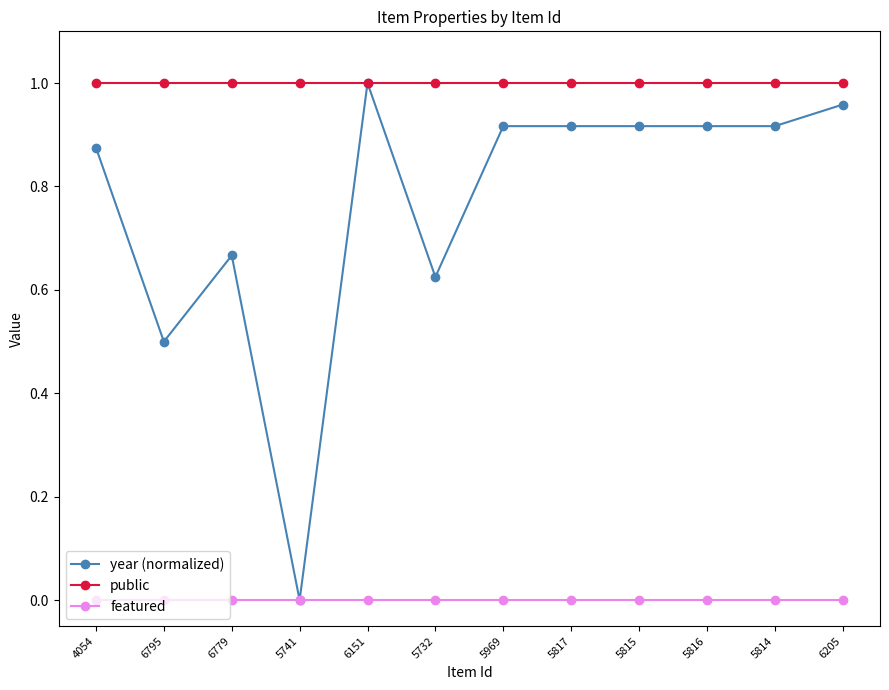

At how many categories does at least one series exceed 0?

12